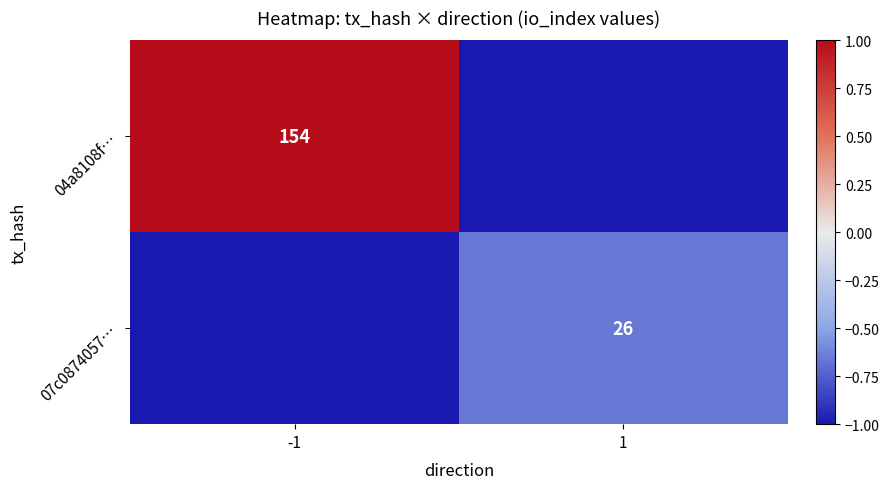

The value of 04a8108f… at -1 is 154. True or false?

True